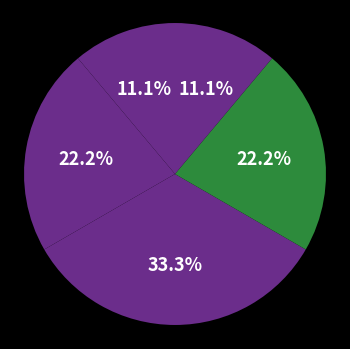

Is there any slice that represents more than half of the pie?

No